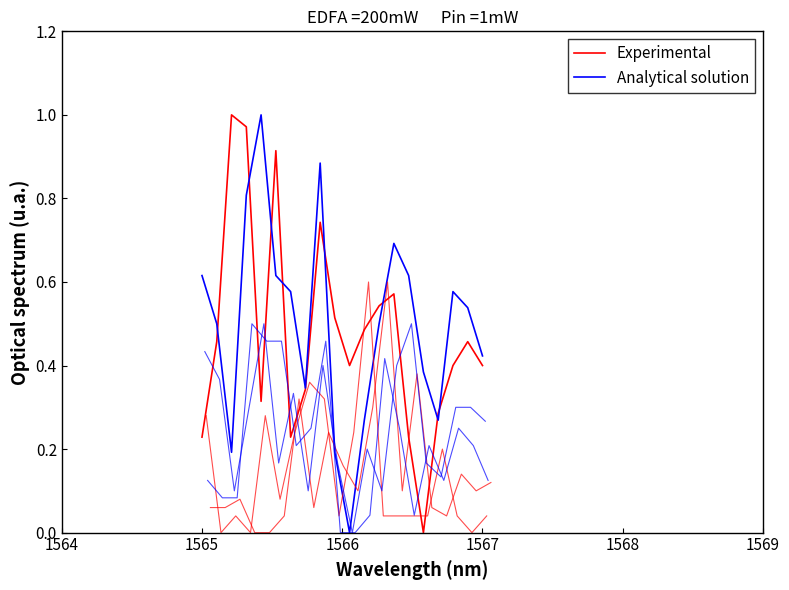

How many interior local peaks does the Experimental series have?

5